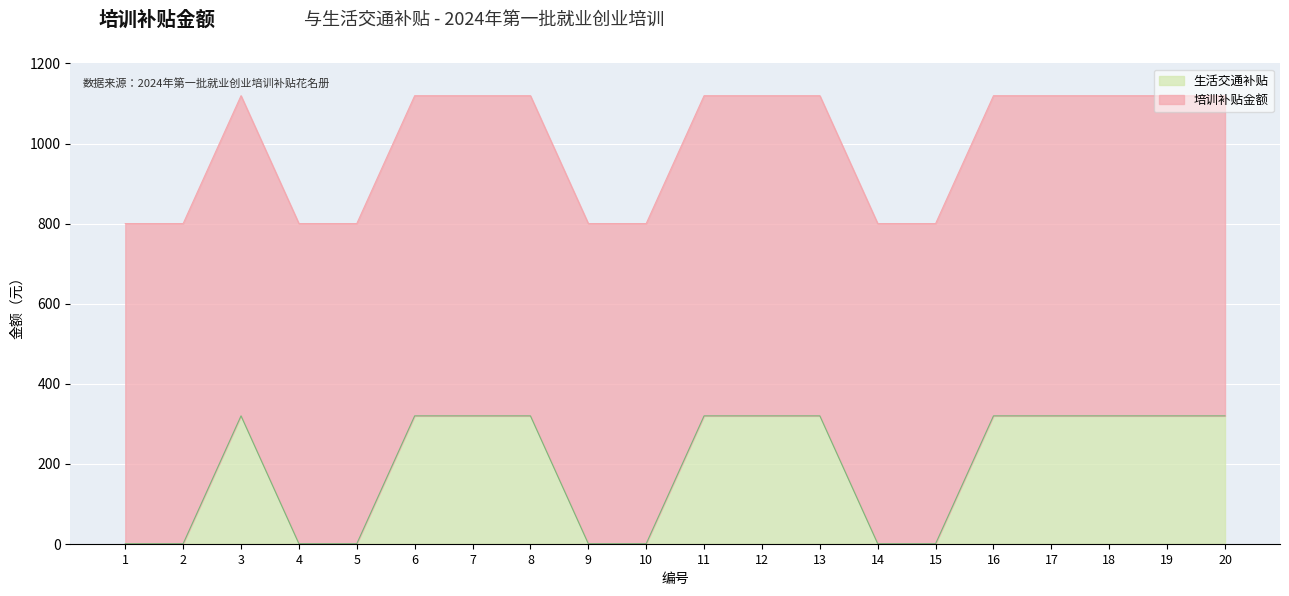

What is the highest value of the 生活交通补贴 series?

319.5